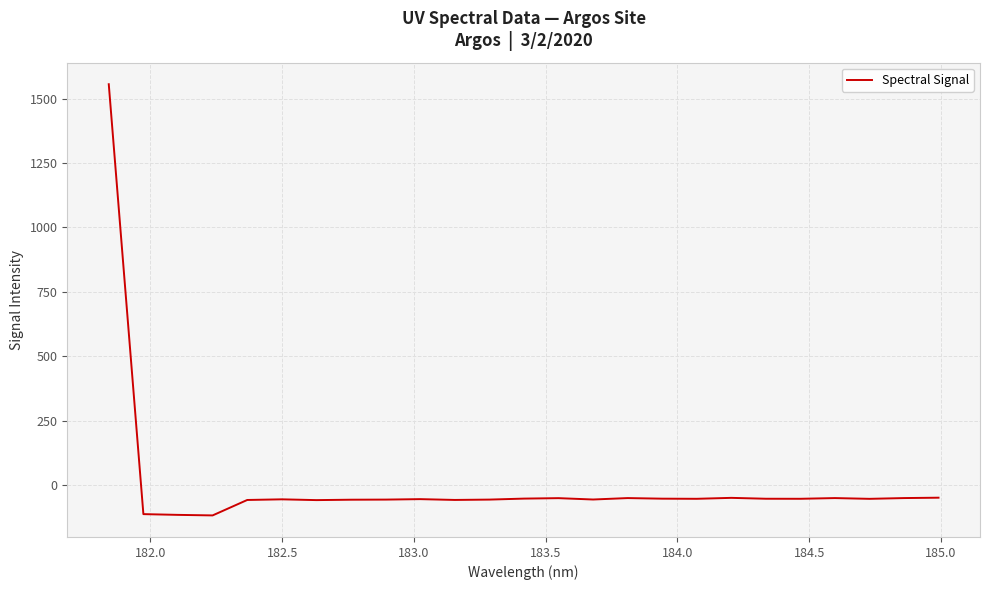

What is the maximum value shown in the chart?

1555.5